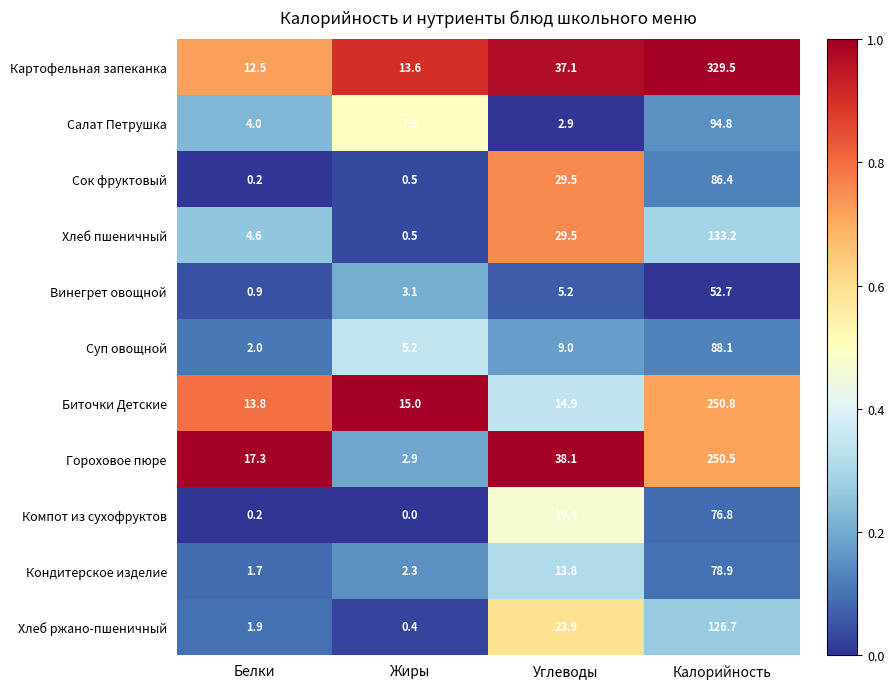

What is the total value across all series at Калорийность?

1568.4